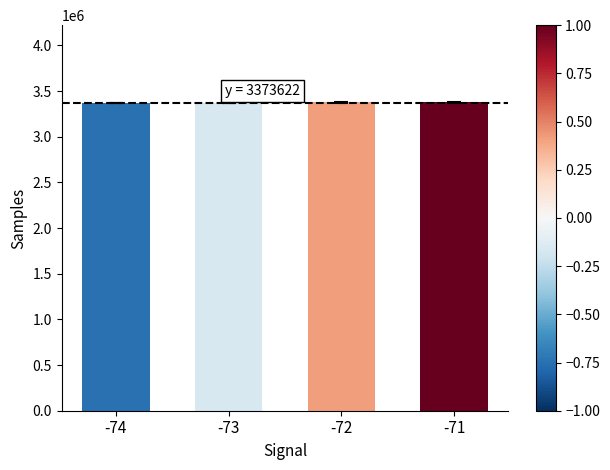

What is the value of the 3rd bar from the left?

3376705.0